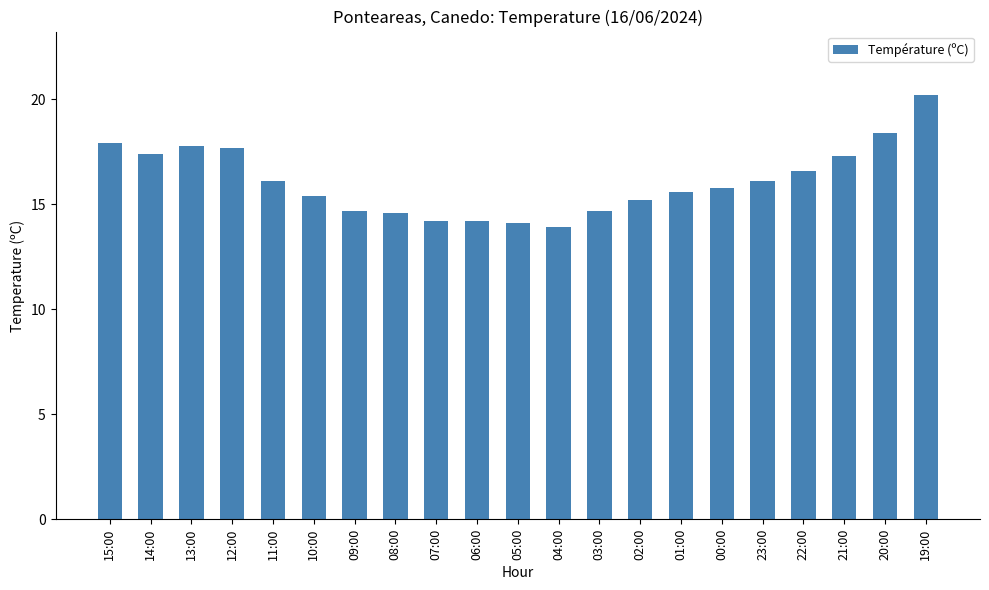

Reading right to left, extract all data points from this chart.

19:00=20.2	20:00=18.4	21:00=17.3	22:00=16.6	23:00=16.1	00:00=15.8	01:00=15.6	02:00=15.2	03:00=14.7	04:00=13.9	05:00=14.1	06:00=14.2	07:00=14.2	08:00=14.6	09:00=14.7	10:00=15.4	11:00=16.1	12:00=17.7	13:00=17.8	14:00=17.4	15:00=17.9